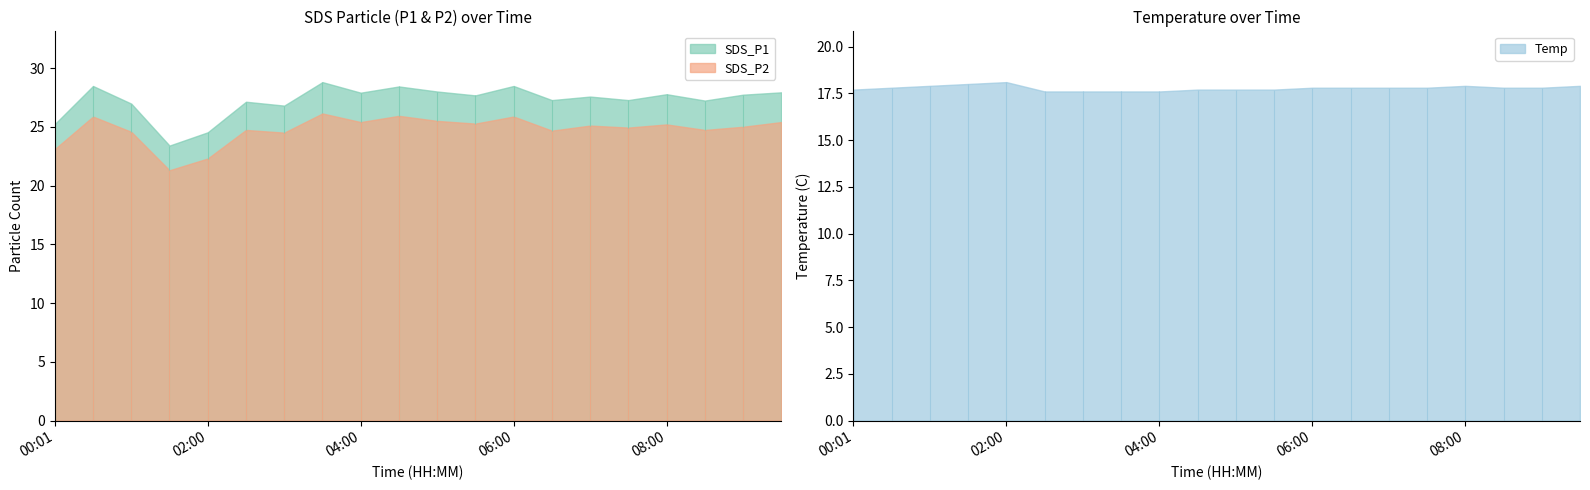

What is the difference between the SDS_P2 values at 02:30 and 06:30?

0.1